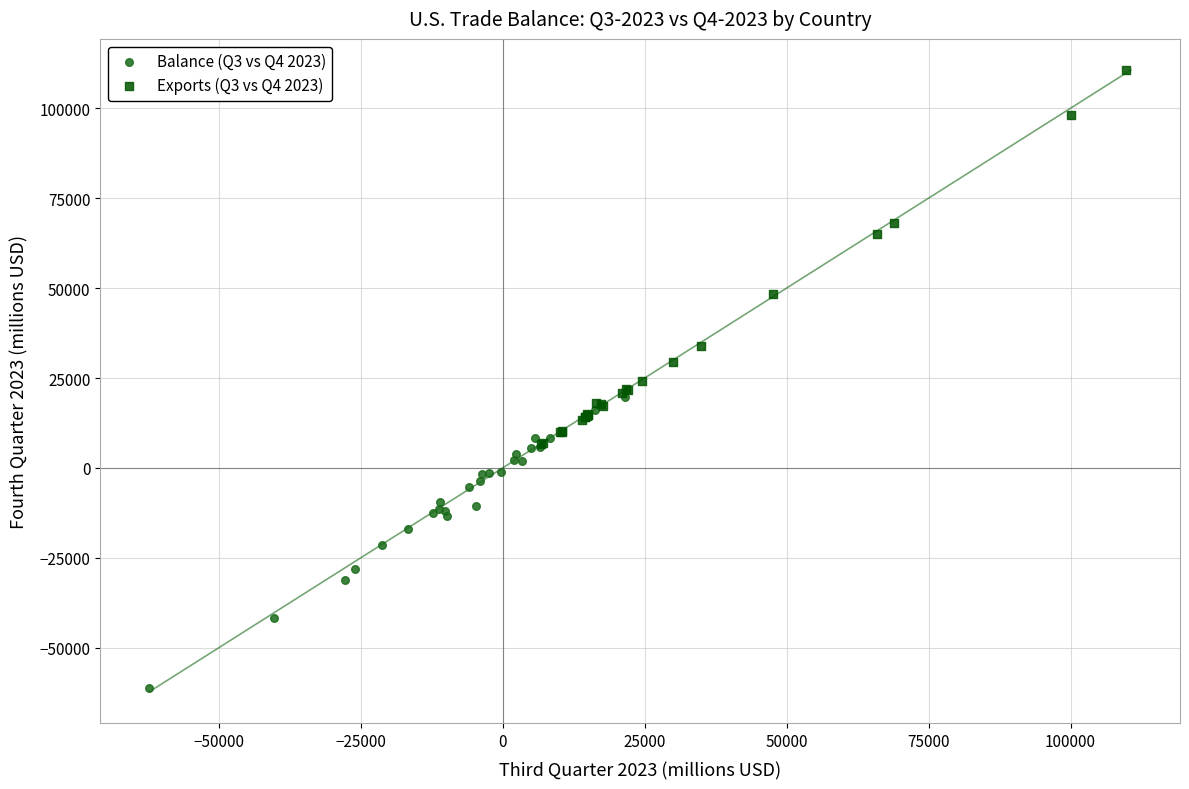

Which series contains the lowest Y value?

Balance (Q3 vs Q4 2023)